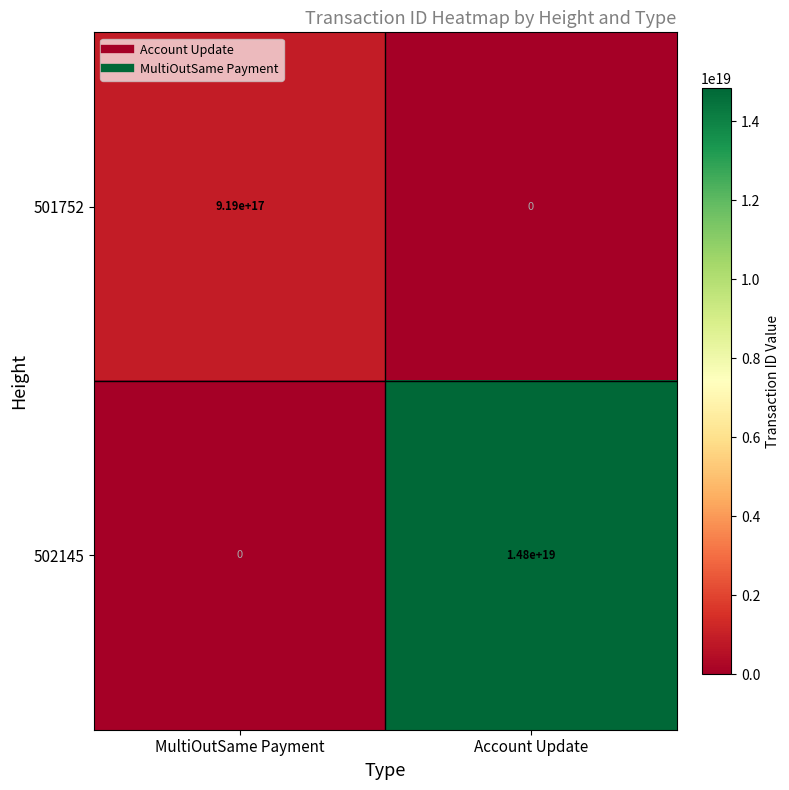

List the series in order of their peak value, highest first.

502145, 501752